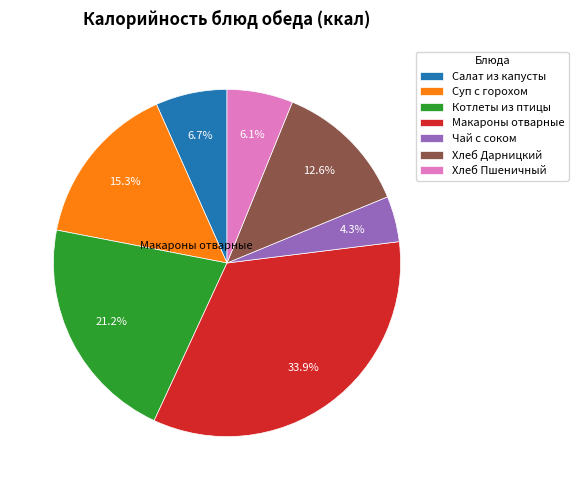

Between Салат из капусты and Суп с горохом, which is larger?

Суп с горохом